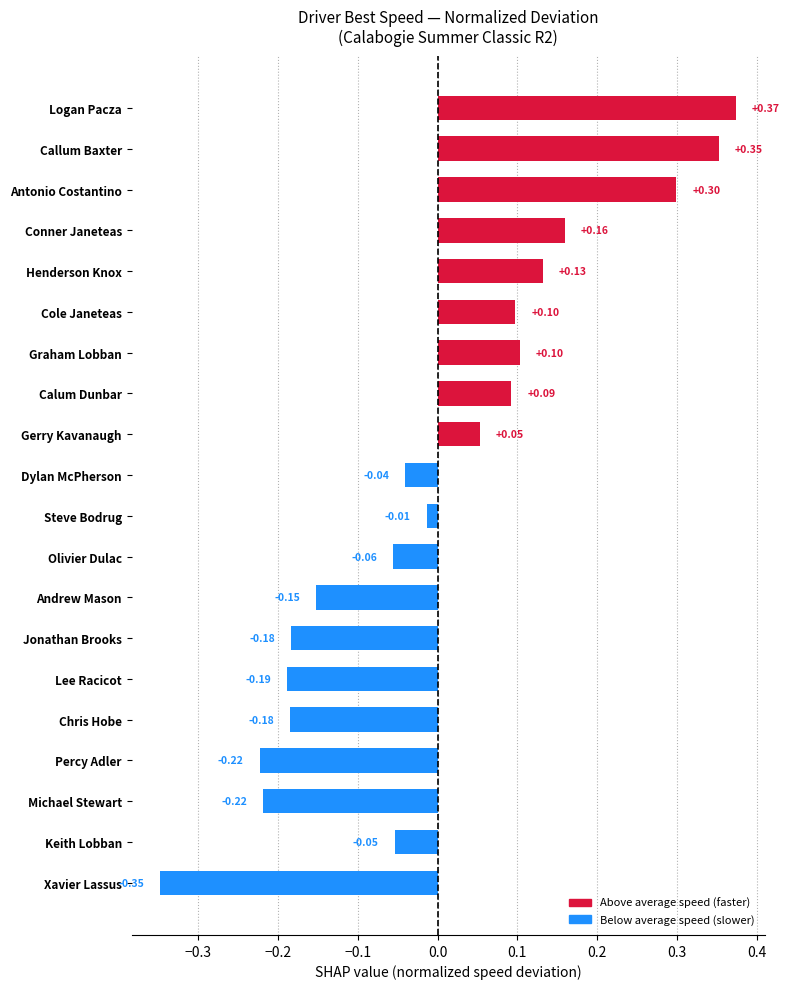

How many positive values are there?

9